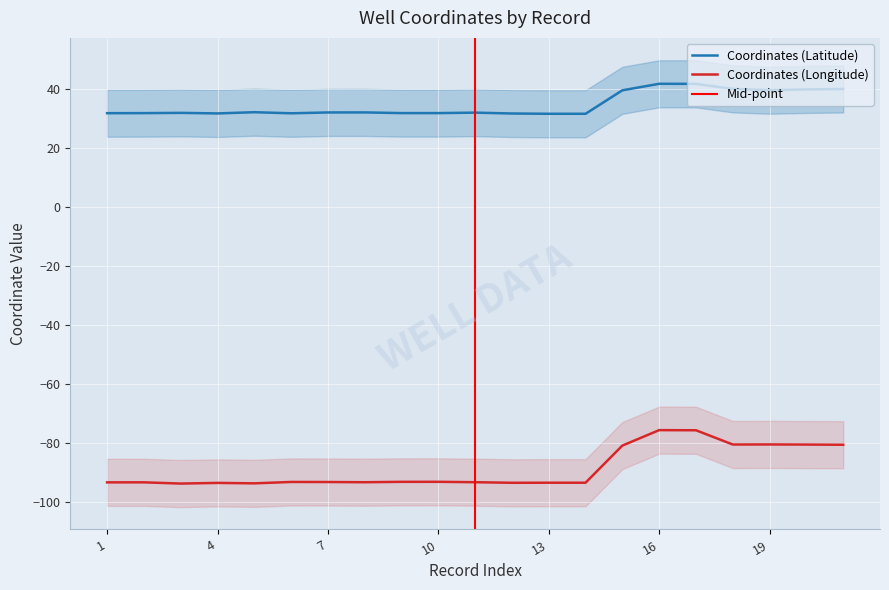

Rank the categories by Coordinates (Longitude) value from lowest to highest.

3, 5, 4, 12, 13, 14, 1, 2, 8, 11, 7, 6, 9, 10, 15, 21, 20, 18, 19, 17, 16